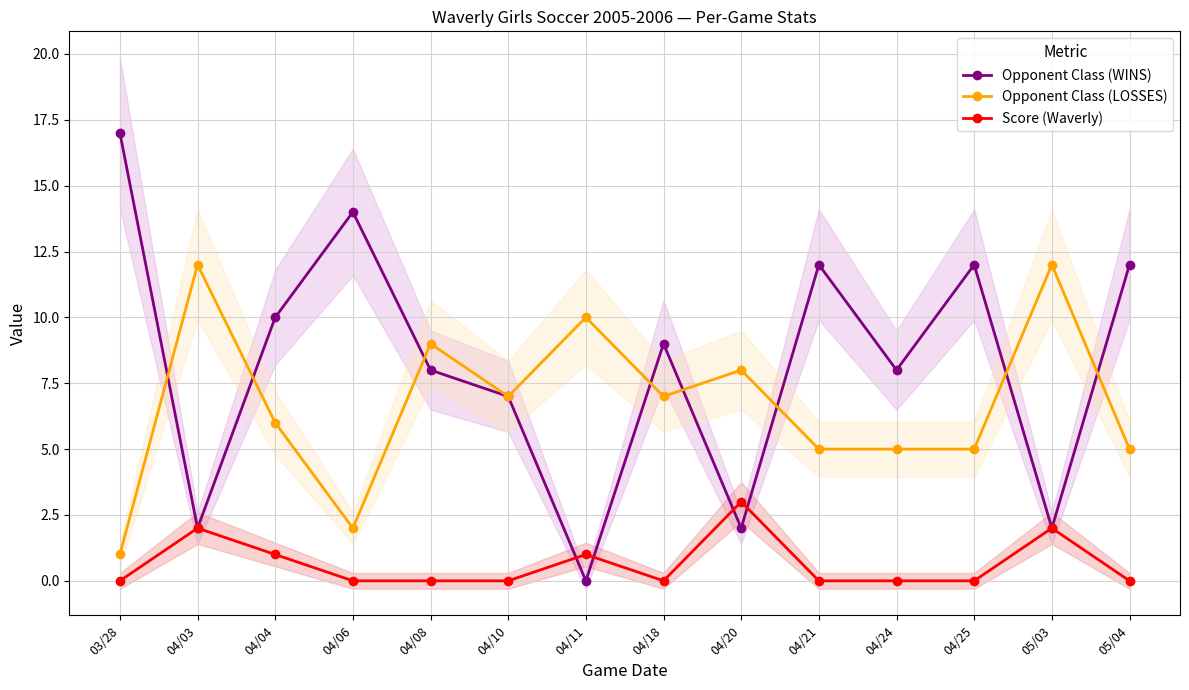

The Opponent Class (LOSSES) series shows 1 at 03/28. True or false?

True